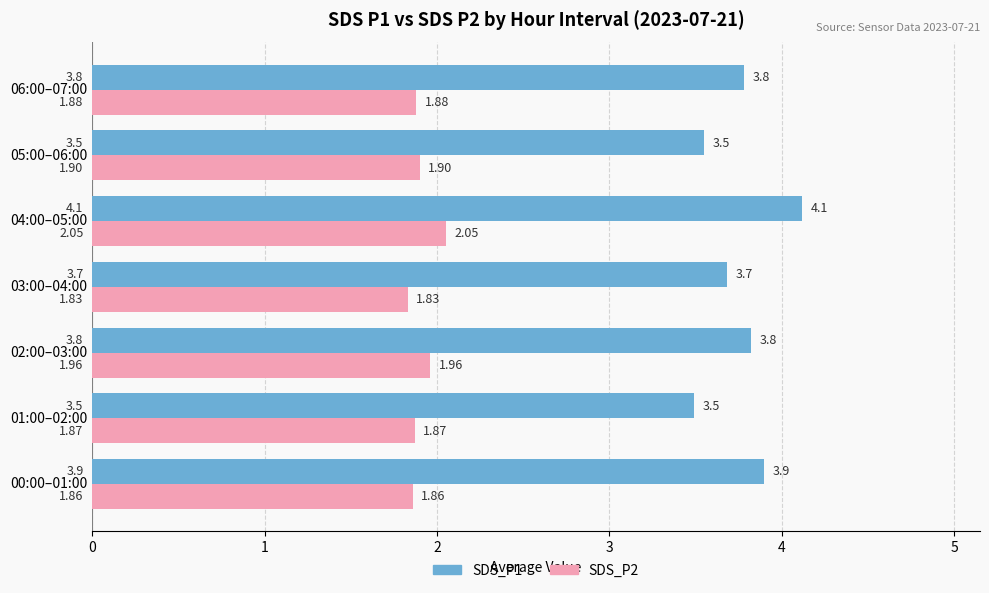

List the series in order of their overall mean, lowest first.

SDS_P2, SDS_P1